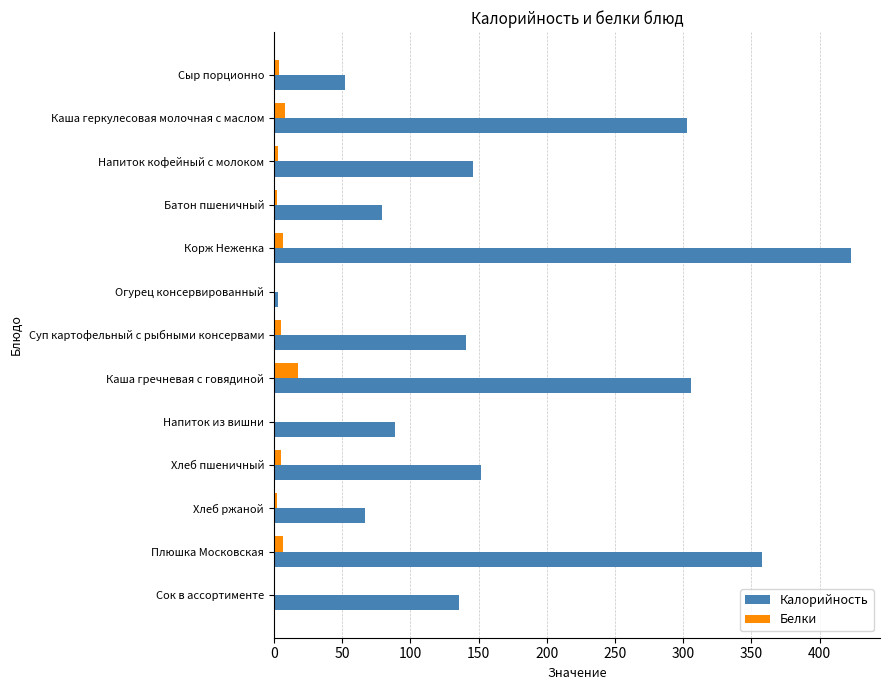

The value of Калорийность at Напиток из вишни is 143. True or false?

False